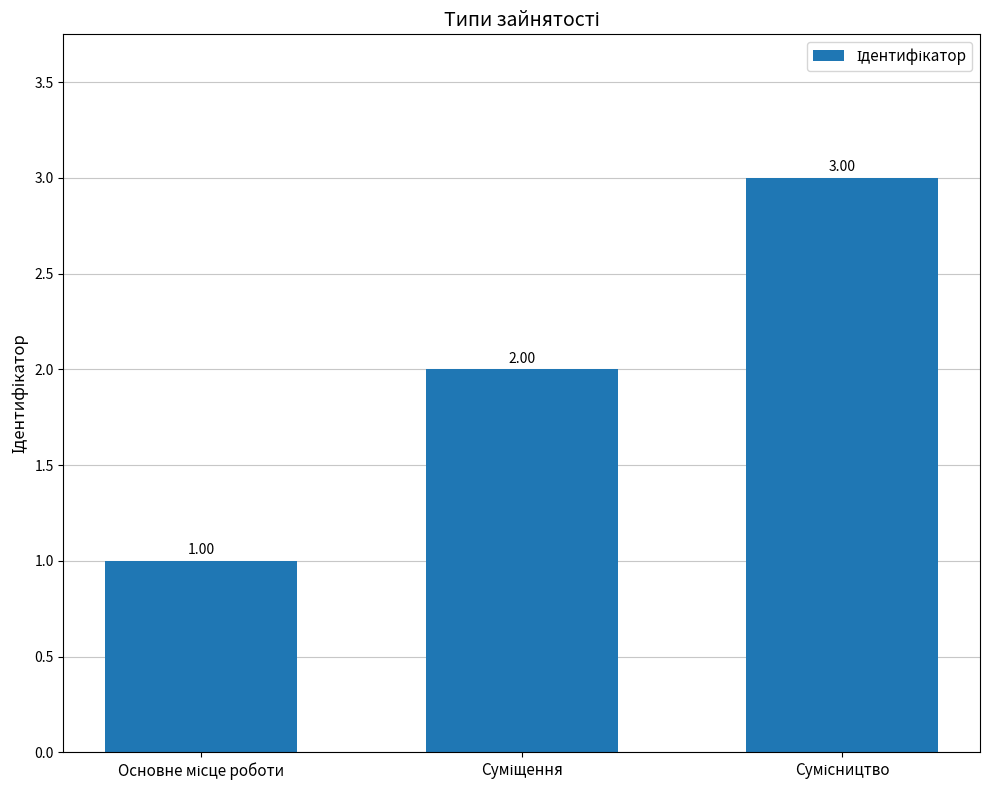

What is the sum of all values?

6